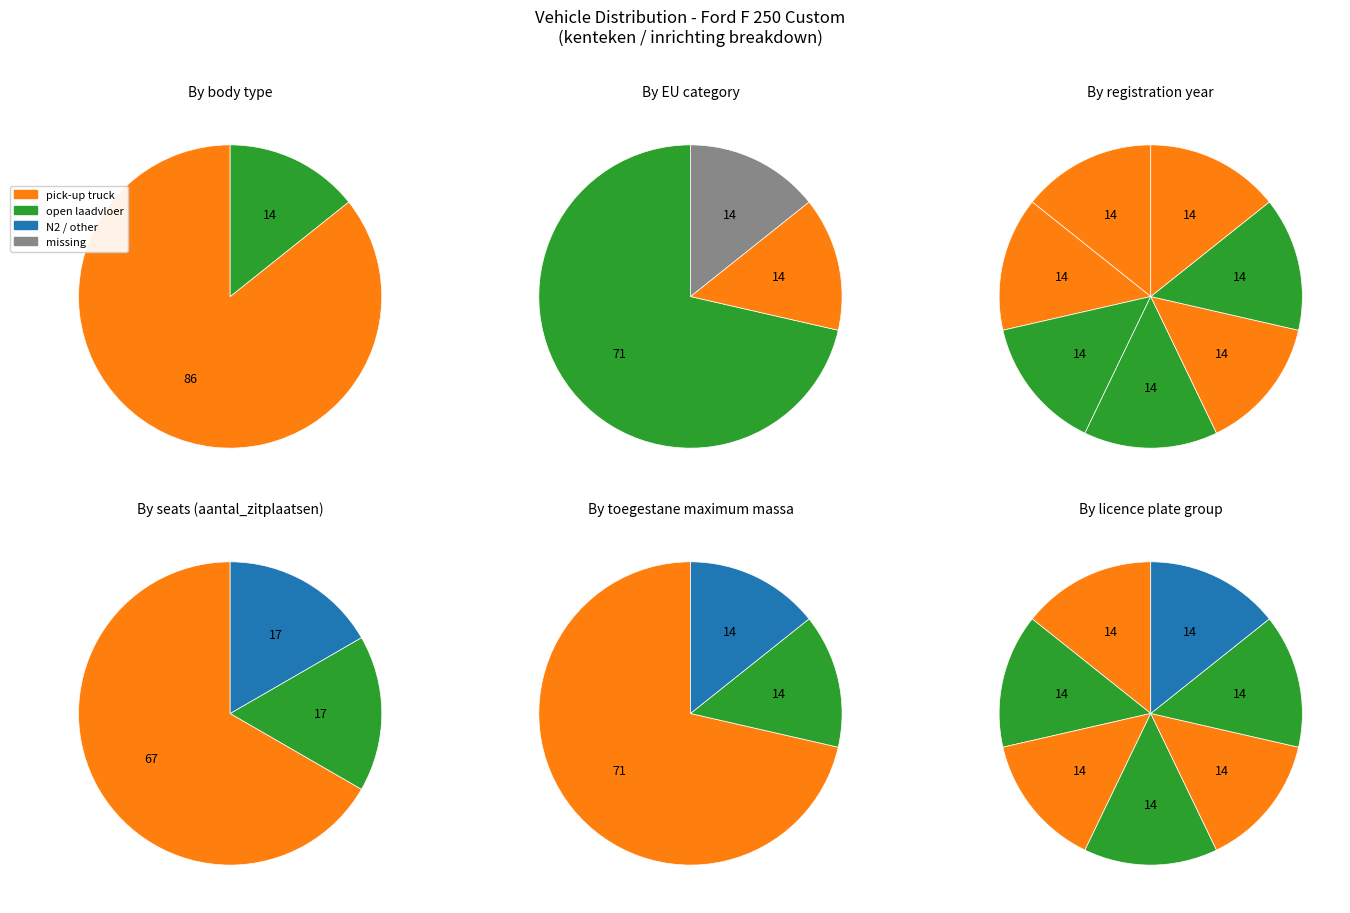

How many slices are in this pie chart?

2